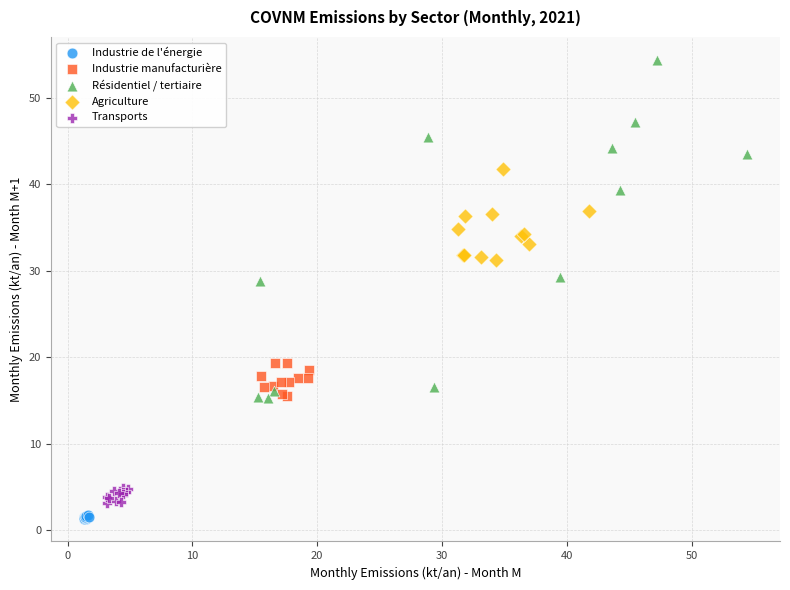

Which series contains the highest Y value?

Résidentiel / tertiaire